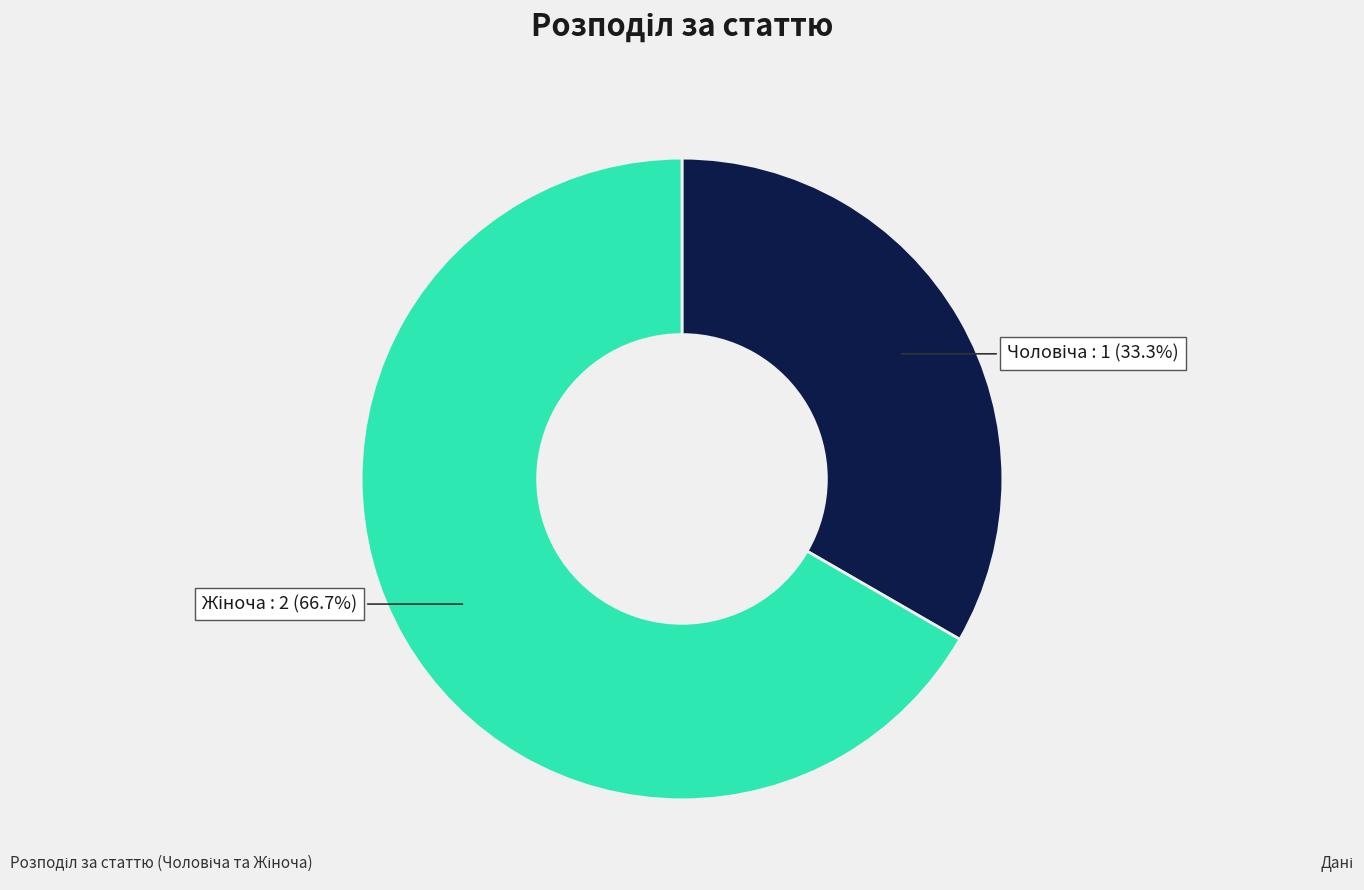

Is there any slice that represents more than half of the pie?

Yes